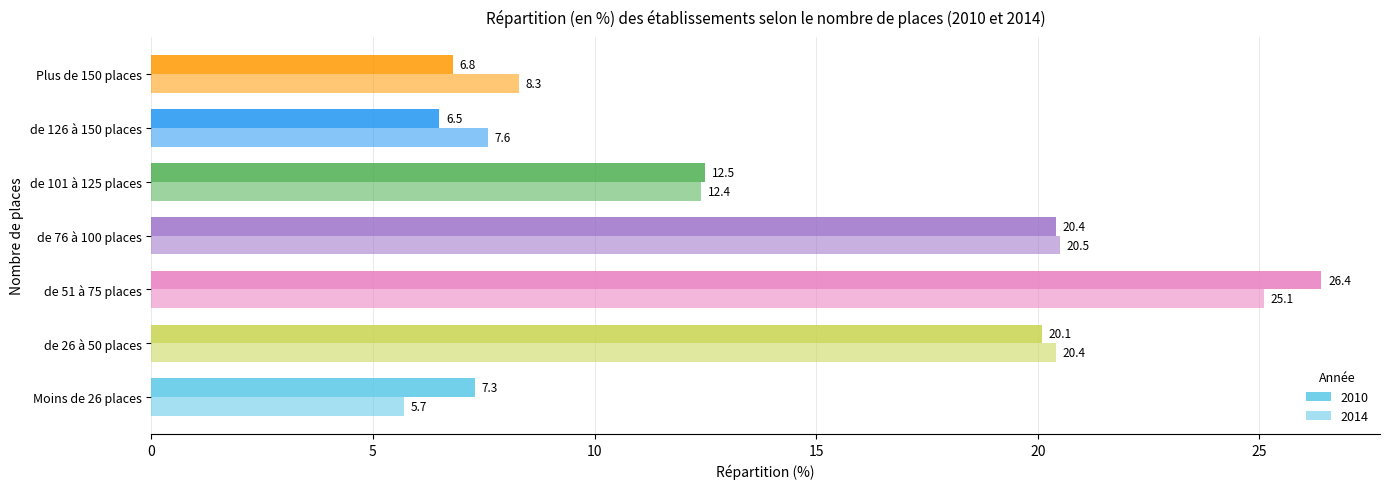

How many series are shown in this chart?

2